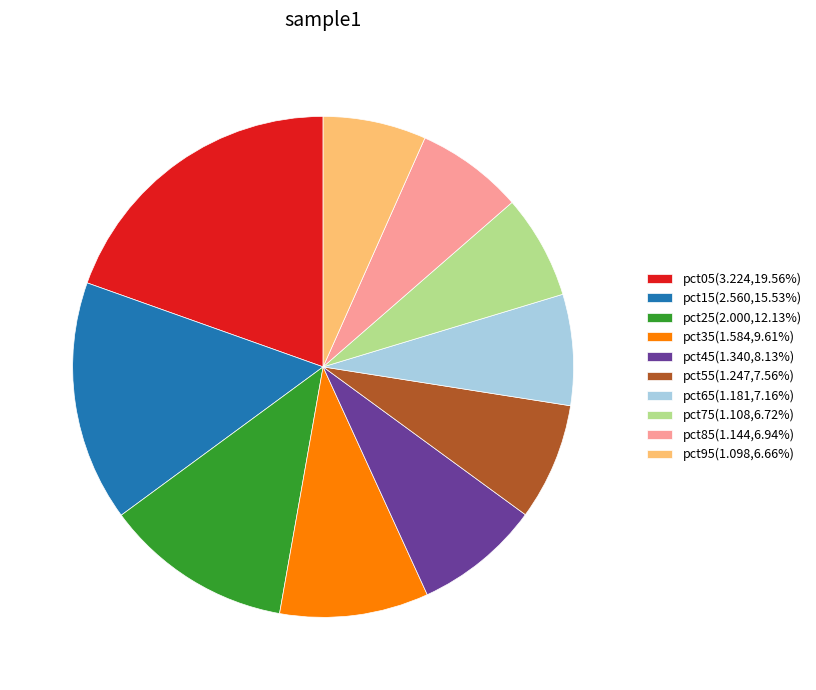

Is the sum of pct25 and pct05 greater than half?

No